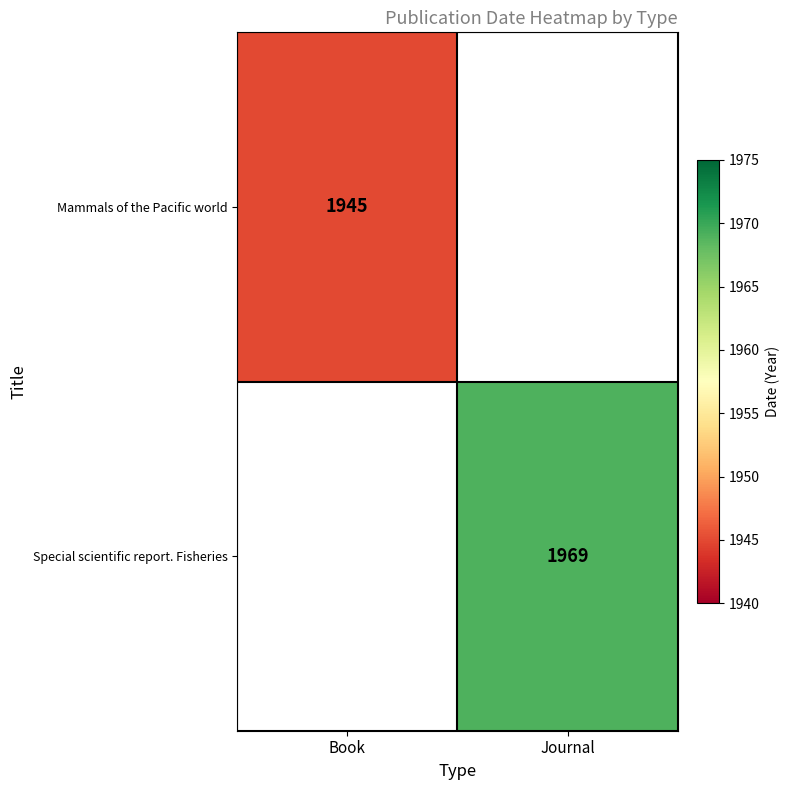

The Mammals of the Pacific world series shows 643.6 at Book. True or false?

False